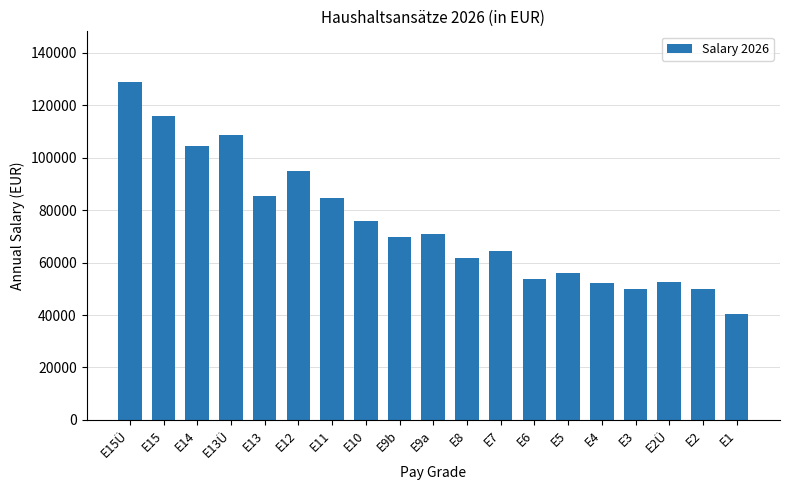

What is the ratio of the value at E9b to the value at E11?

0.8